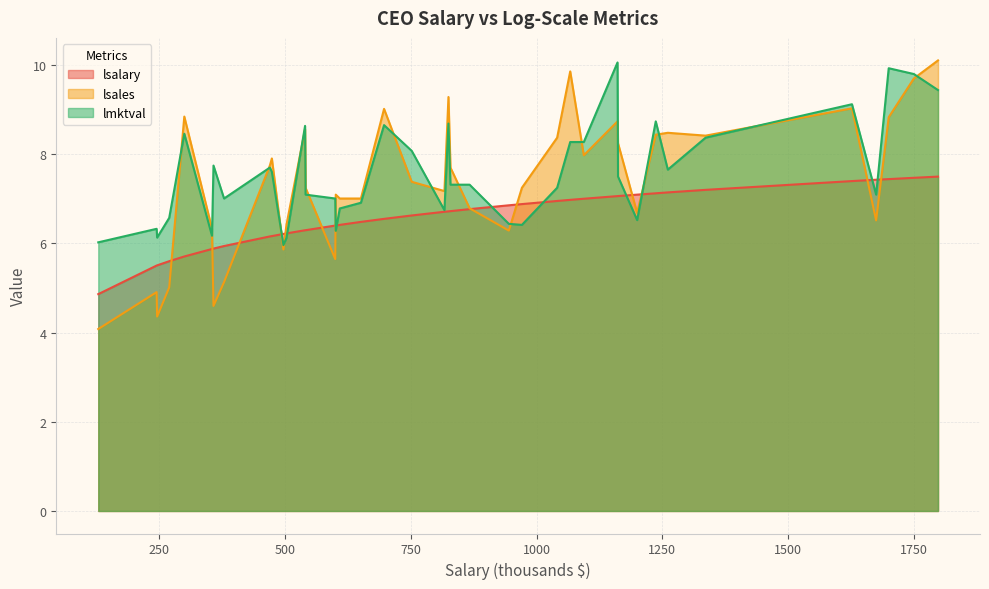

The value of lsales at 601 is 7.1. True or false?

True